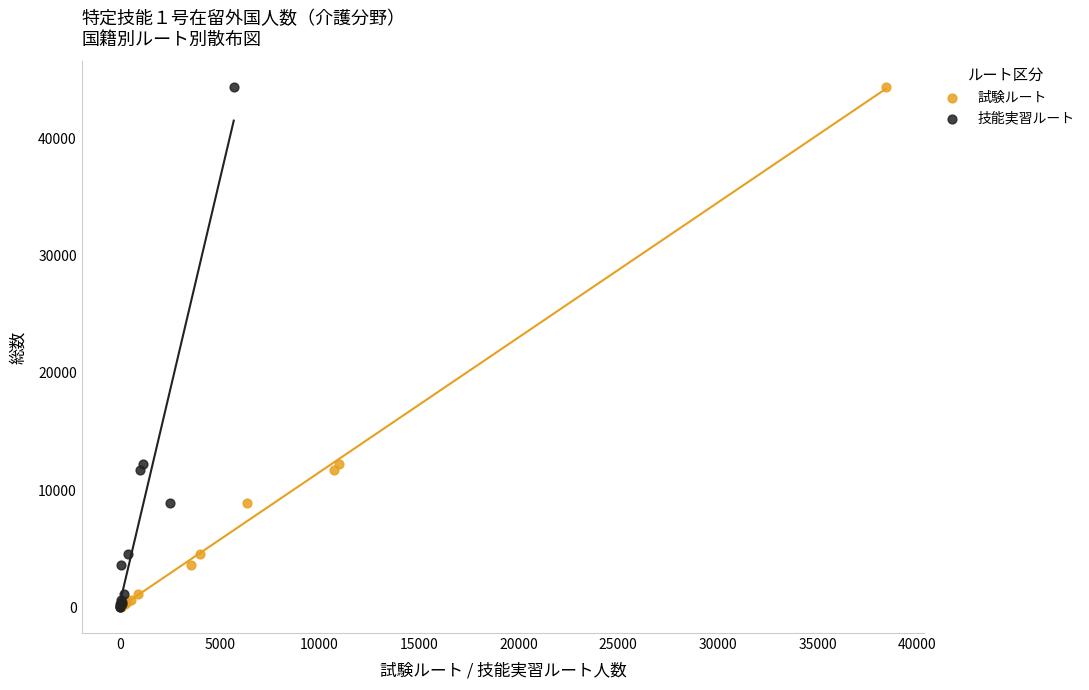

What are all the series names shown in the legend?

試験ルート, 技能実習ルート